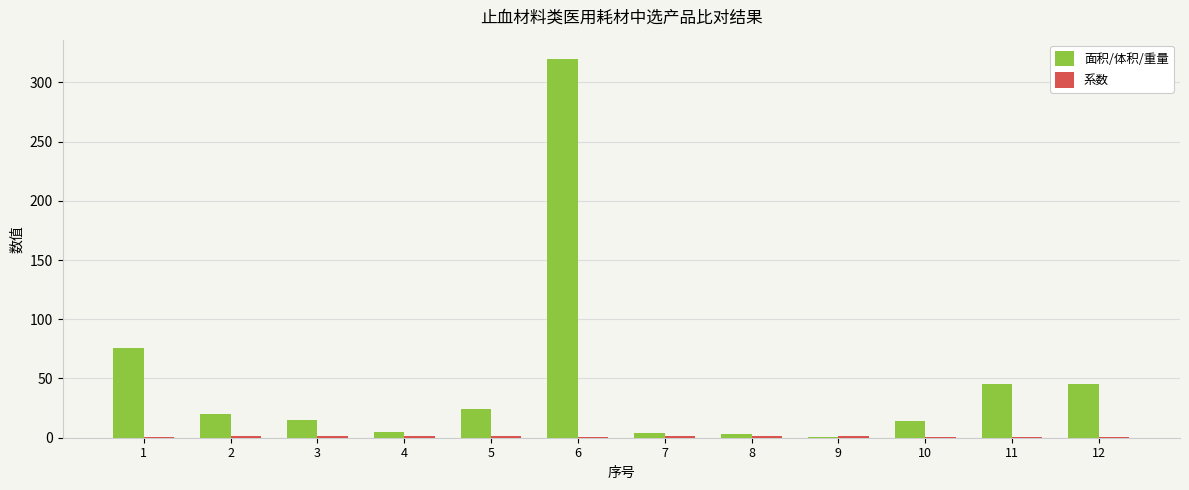

Between 8 and 12, which series saw the biggest shift?

面积/体积/重量